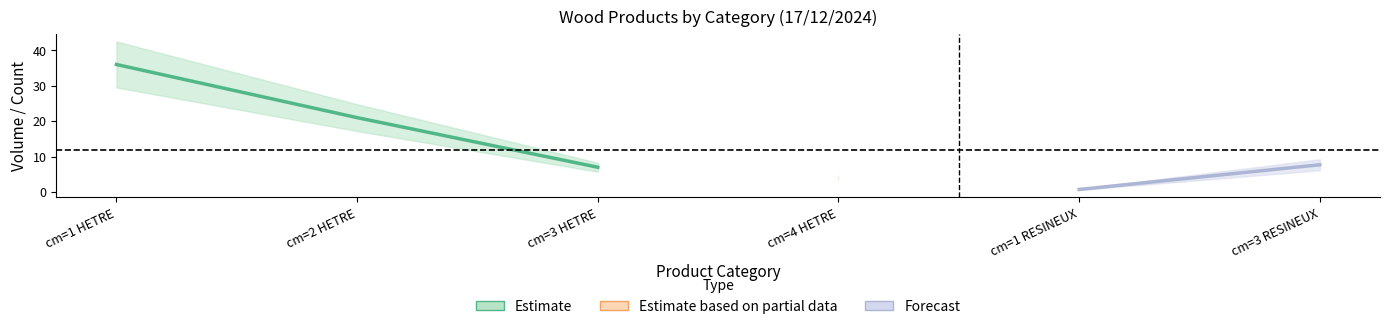

Which has a higher value, cm=2 HETRE or cm=4 HETRE?

cm=2 HETRE